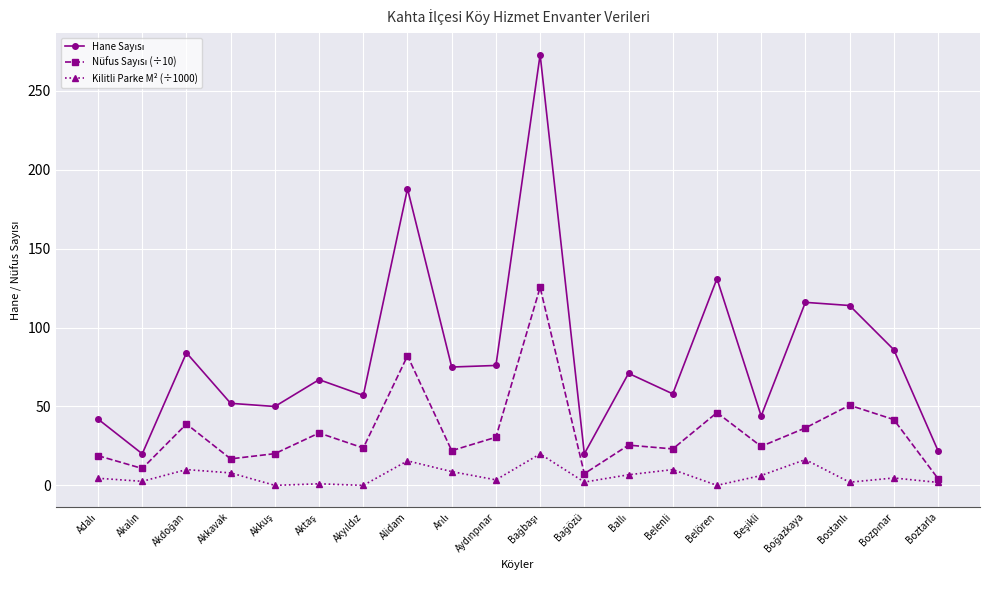

What is the greatest value displayed?

273.0